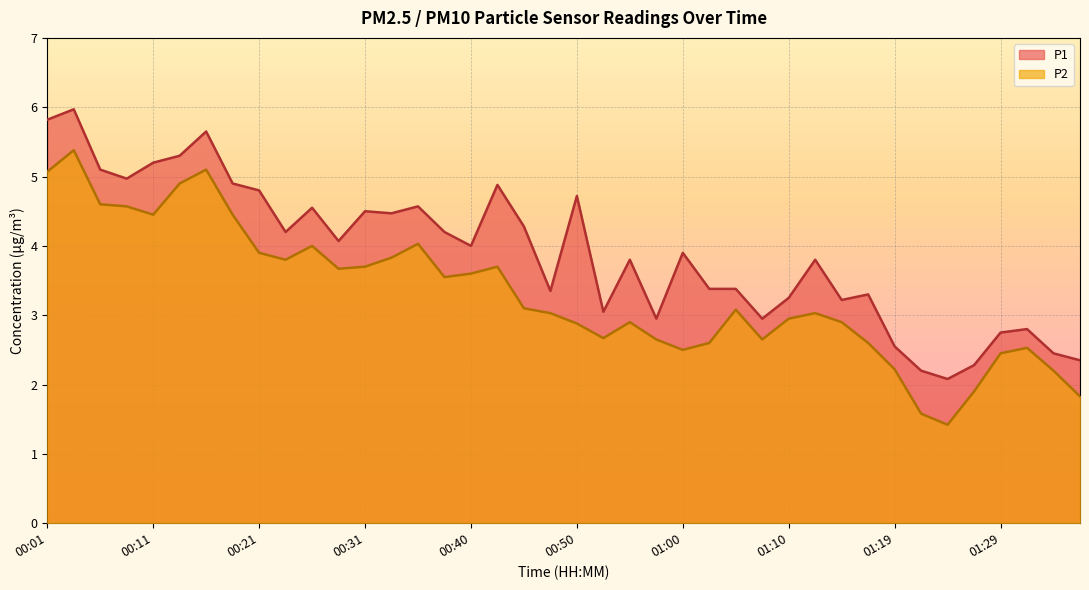

Between 00:43 and 01:29, which is larger?

00:43